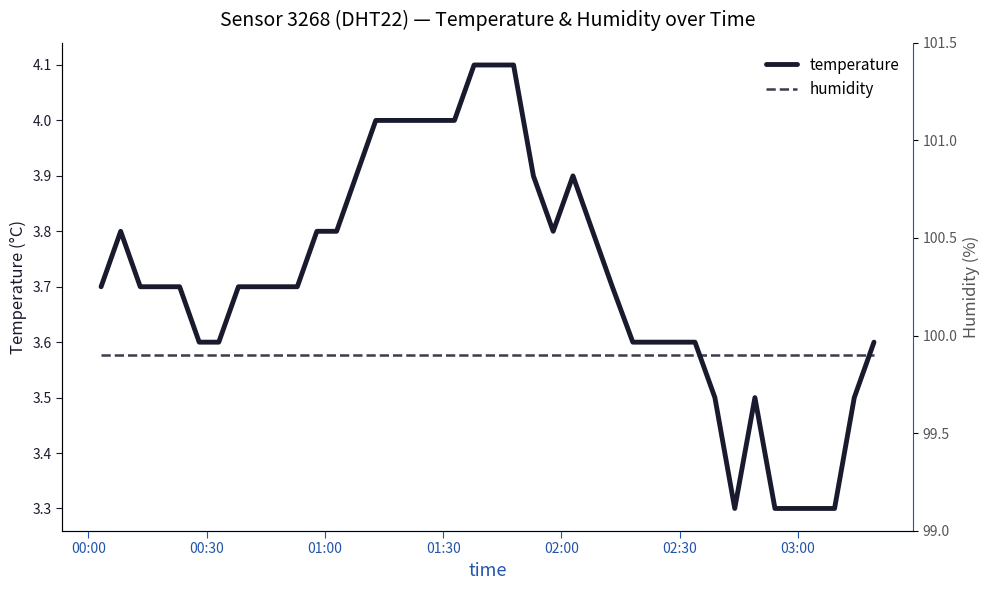

What is the maximum value for humidity?

99.9